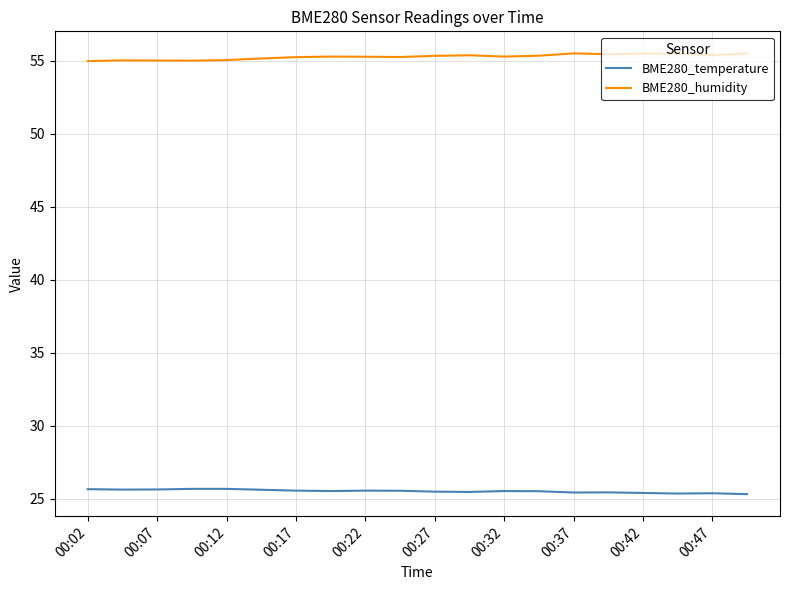

What is the difference between the second highest and second lowest values in the BME280_humidity series?

0.5